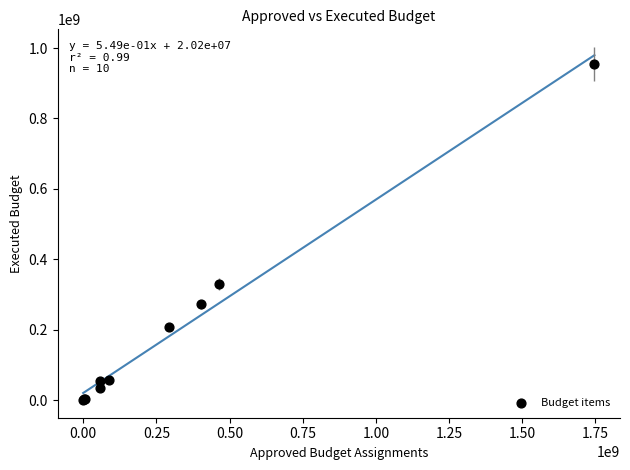

What Y value in the scatter plot is closest to 477754301?

329546810.8